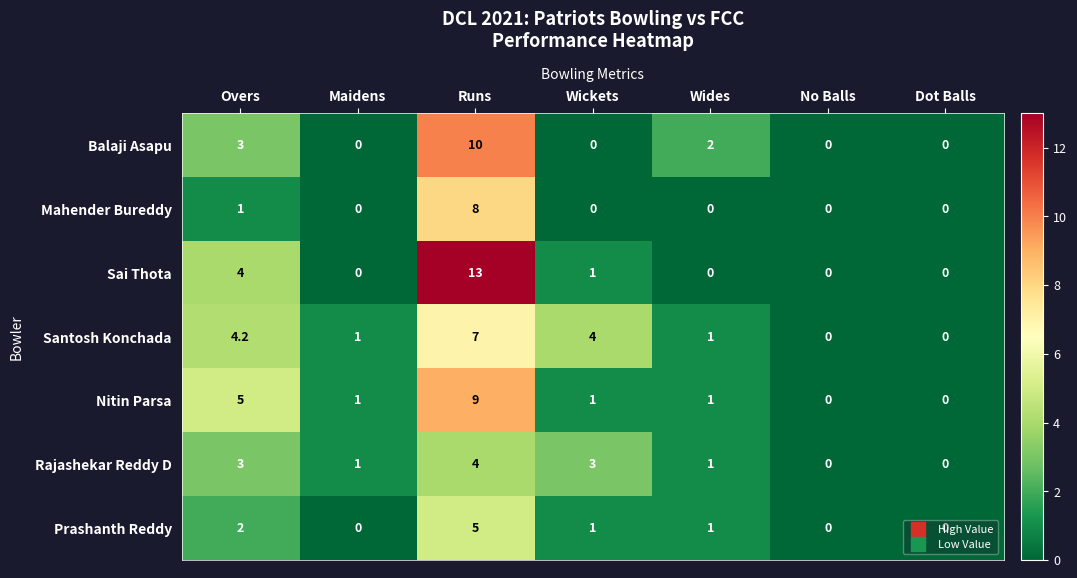

At which category is the sum across all series the highest?

Runs